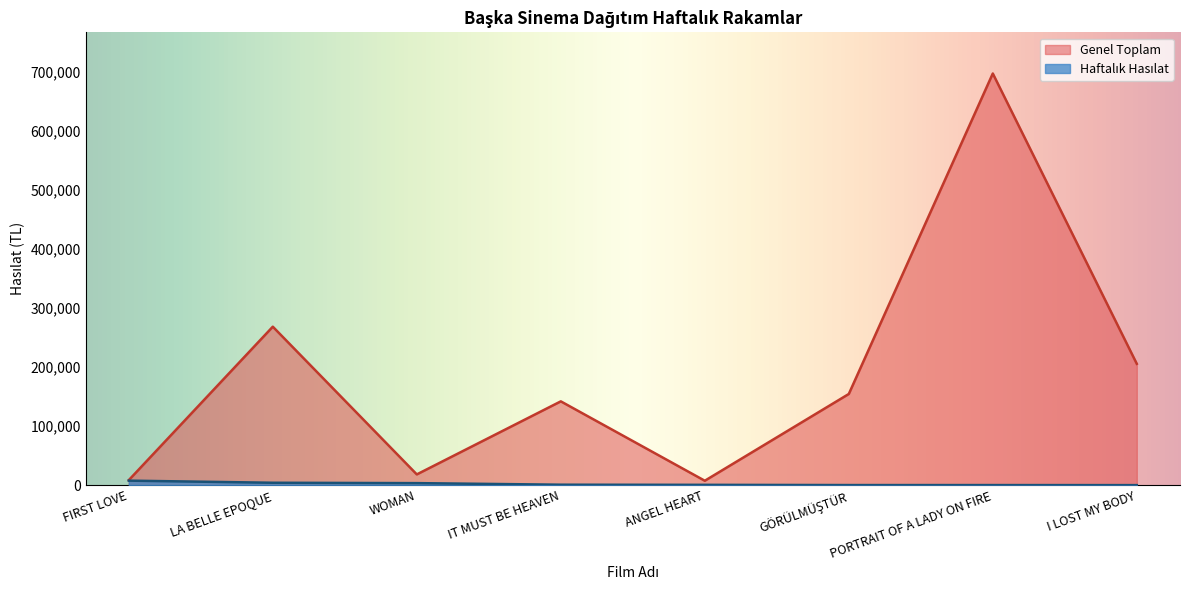

Reading right to left, list all the values displayed in this chart.

Haftalık Hasılat: 30.0	115.0	135.0	516.0	744.0	3403.0	4042.5	7626.0
Genel Toplam: 205640.5	697747.6	154521.7	7445.5	142008.8	18187.9	268579.5	8508.0